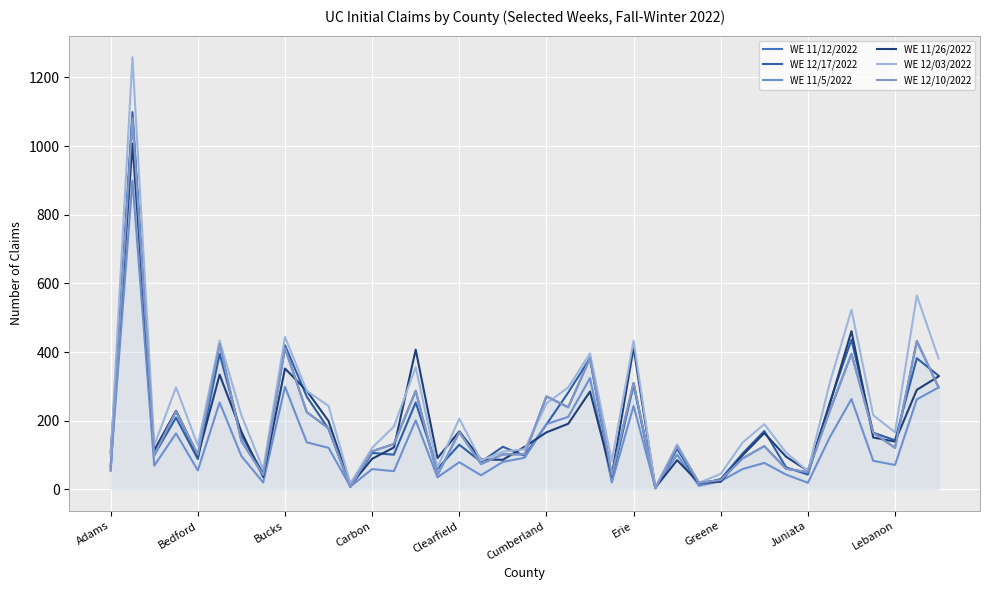

How many series are shown in this chart?

6